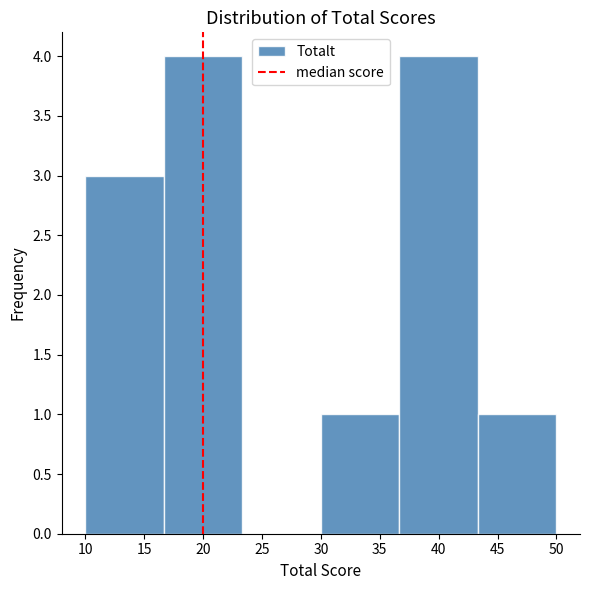

Reading left to right, list every bar in this chart as the range it spans on the x-axis followed by its height. Neither the bar edges nor the heights are printed on the chart, so give them approximately, as read against the axes.

10.0 to 16.5: 3
16.5 to 23.5: 4
23.5 to 30.0: 0
30.0 to 36.5: 1
36.5 to 43.5: 4
43.5 to 50.0: 1